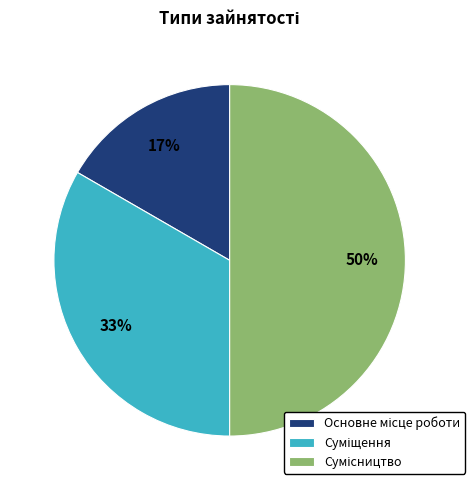

To the nearest percent, what is the difference between the largest and smallest slice percentages?

33%